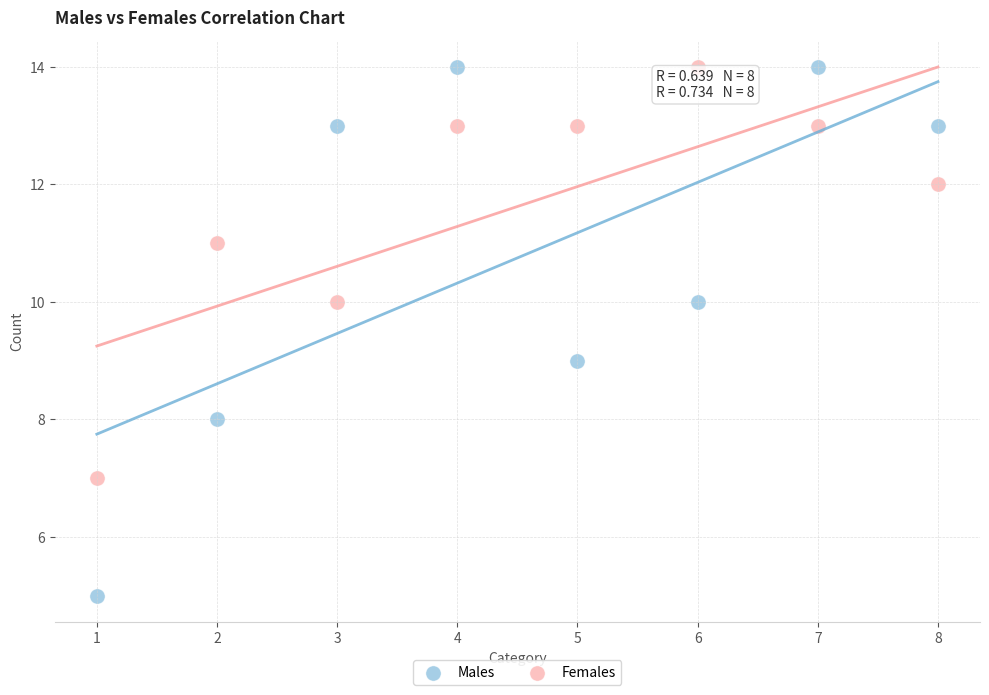

What are all the series names shown in the legend?

Males, Females